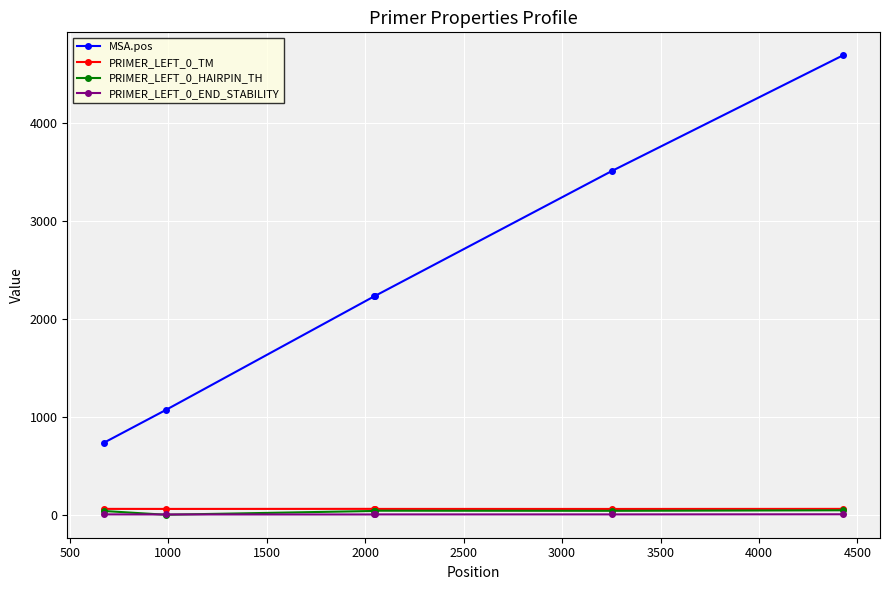

Which series has the largest total across all categories?

MSA.pos